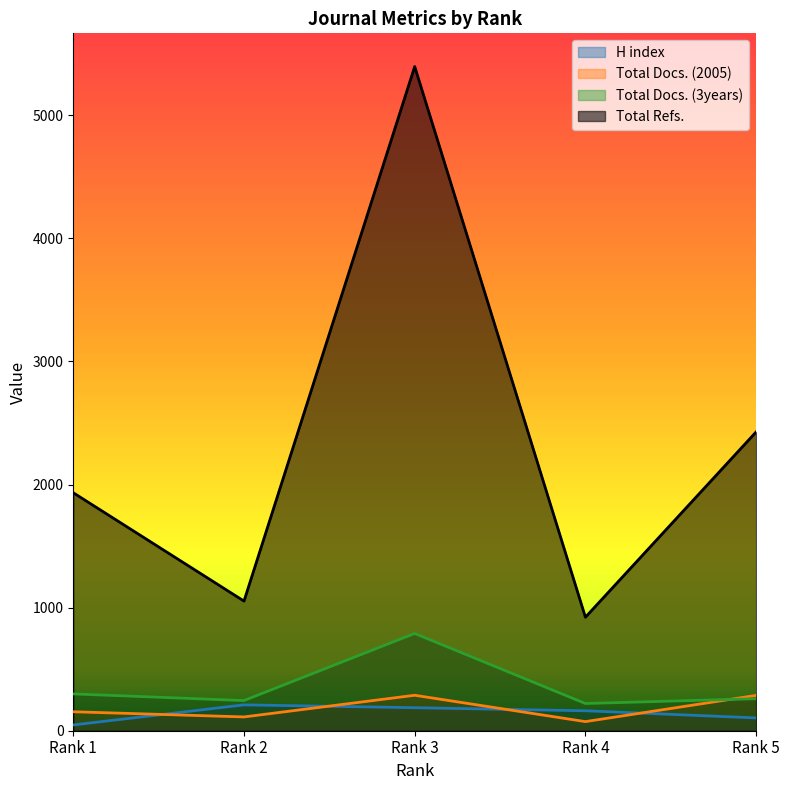

Does the chart have visible grid lines?

No